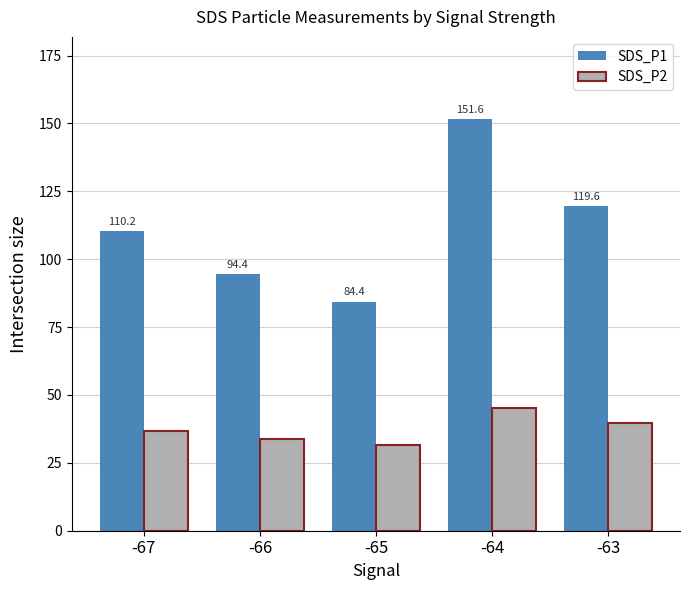

Reading right to left, what are all the values shown in this chart?

SDS_P1: -63=119.6	-64=151.6	-65=84.4	-66=94.4	-67=110.2
SDS_P2: -63=39.8	-64=45.1	-65=31.7	-66=33.8	-67=36.9